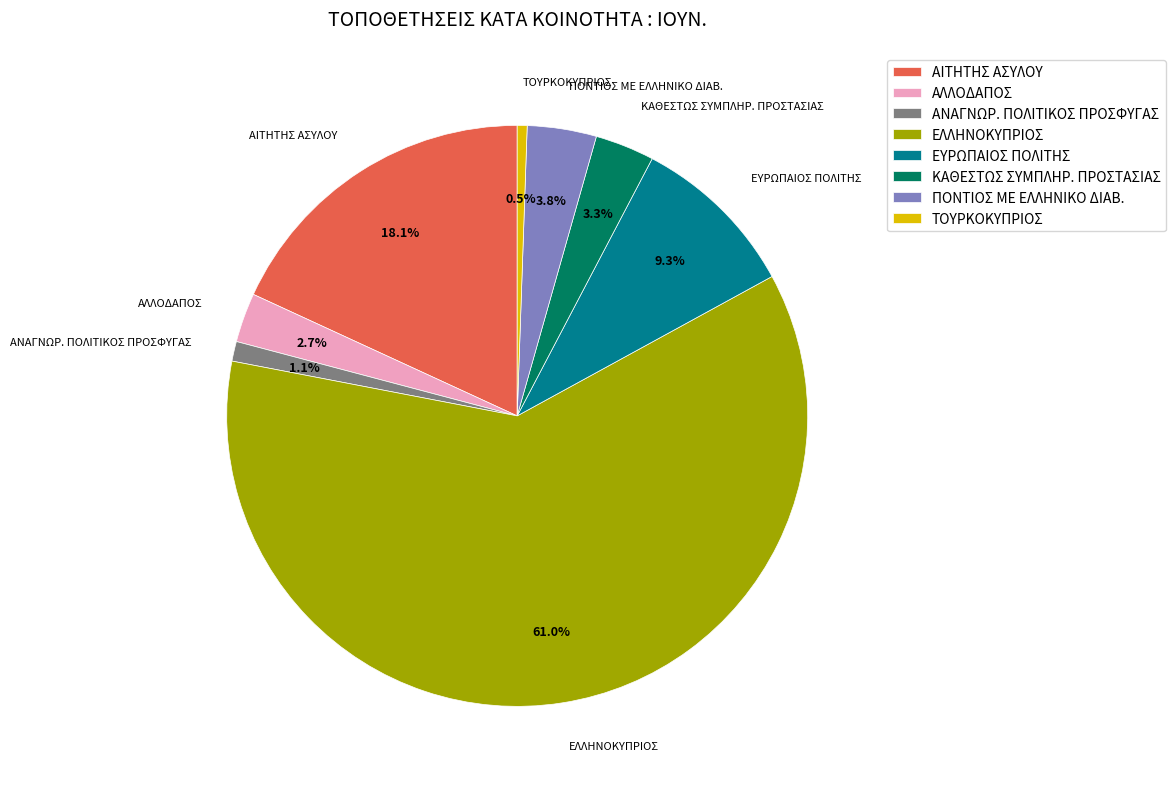

To the nearest percent, what portion does ΕΛΛΗΝΟΚΥΠΡΙΟΣ represent?

61%